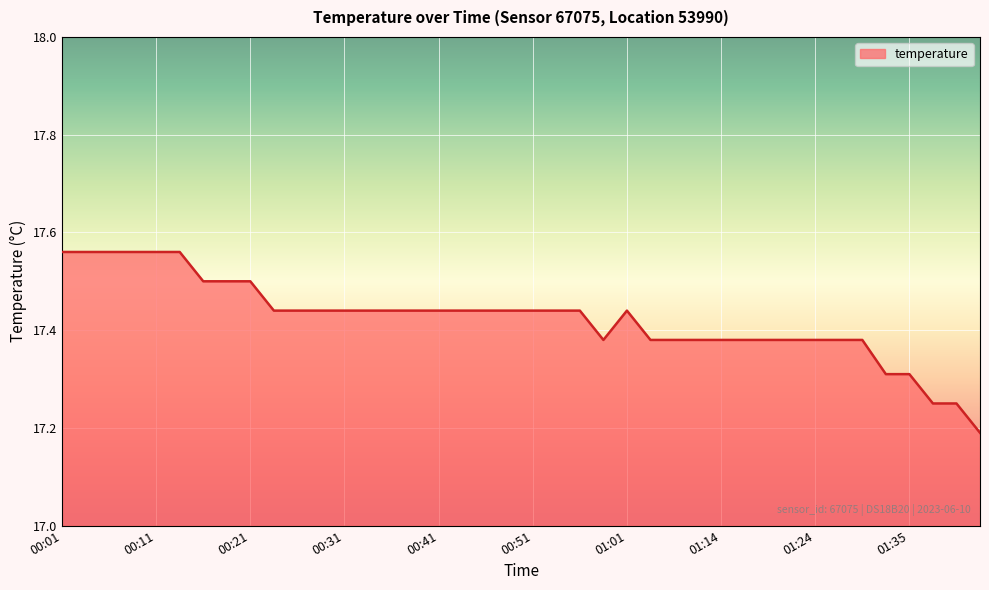

What is the sum of all values?

697.0